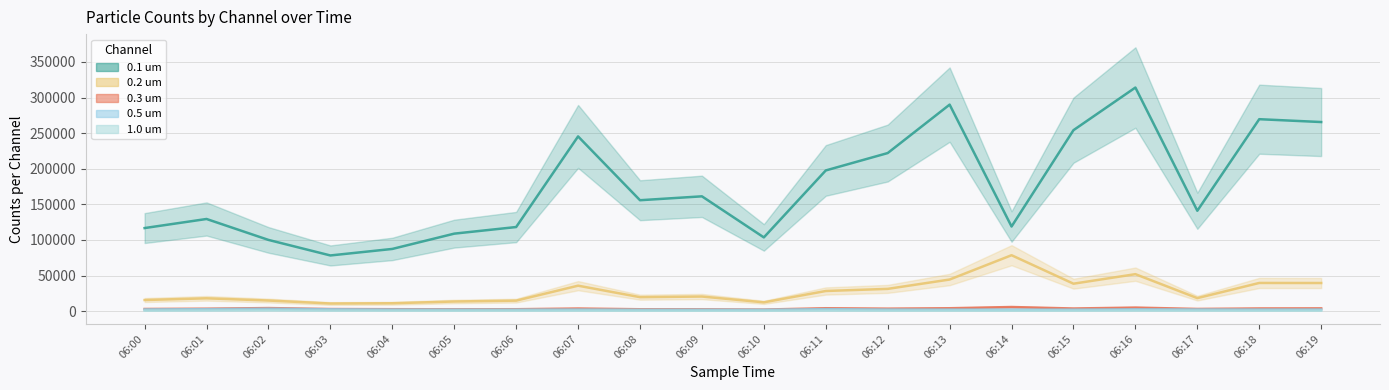

The 1.0 um series shows 392 at 06:15. True or false?

False